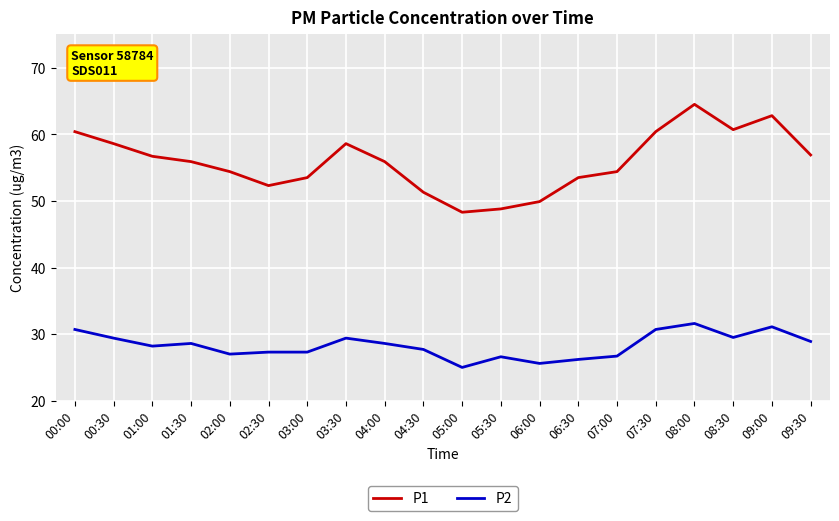

Rank the series by their average value, from lowest to highest.

P2, P1